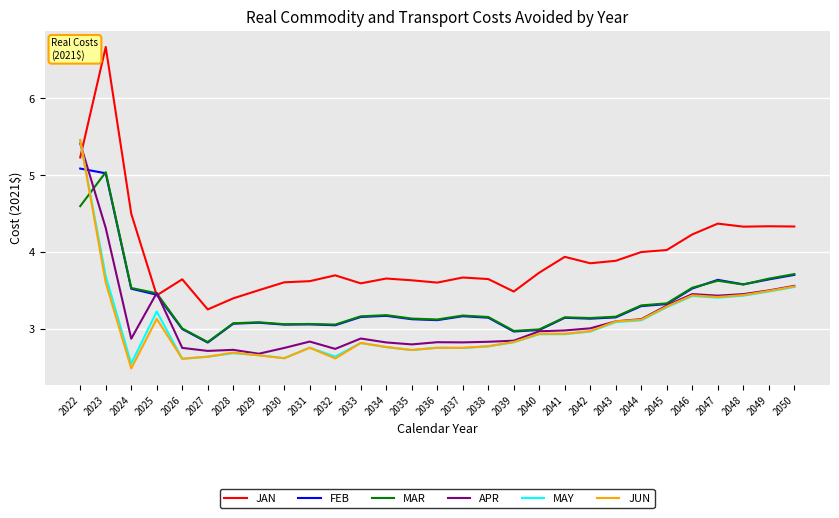

Which category has the highest value across all series?

2023